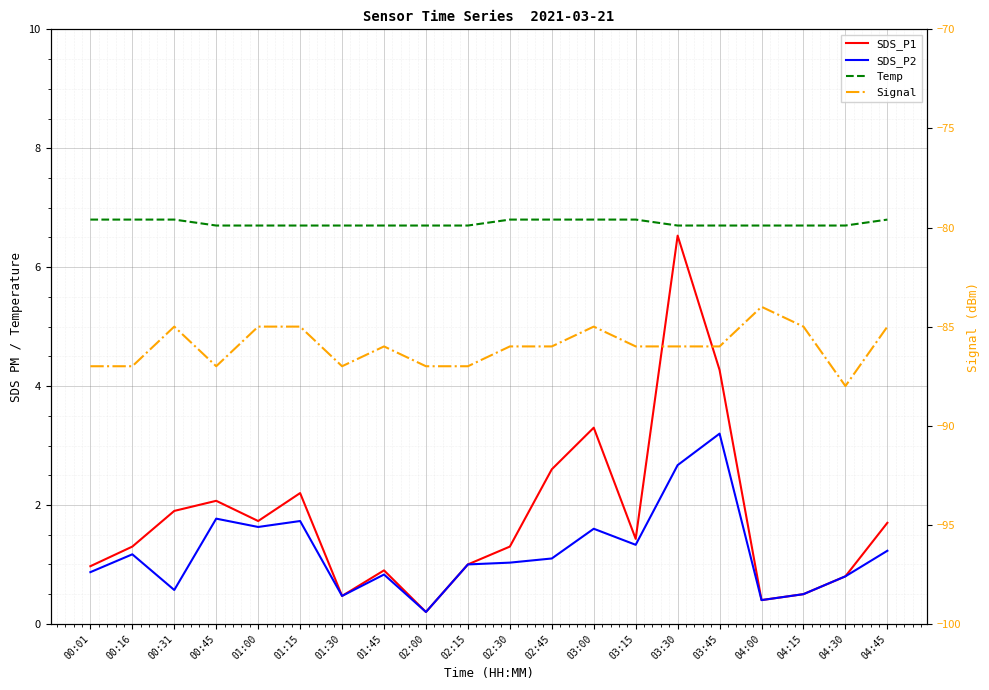

Reading left to right, list all the values displayed in this chart.

SDS_P1: 1.0	1.3	1.9	2.1	1.7	2.2	0.5	0.9	0.2	1.0	1.3	2.6	3.3	1.4	6.5	4.3	0.4	0.5	0.8	1.7
SDS_P2: 0.9	1.2	0.6	1.8	1.6	1.7	0.5	0.8	0.2	1.0	1.0	1.1	1.6	1.3	2.7	3.2	0.4	0.5	0.8	1.2
Temp: 6.8	6.8	6.8	6.7	6.7	6.7	6.7	6.7	6.7	6.7	6.8	6.8	6.8	6.8	6.7	6.7	6.7	6.7	6.7	6.8
Signal: -87.0	-87.0	-85.0	-87.0	-85.0	-85.0	-87.0	-86.0	-87.0	-87.0	-86.0	-86.0	-85.0	-86.0	-86.0	-86.0	-84.0	-85.0	-88.0	-85.0